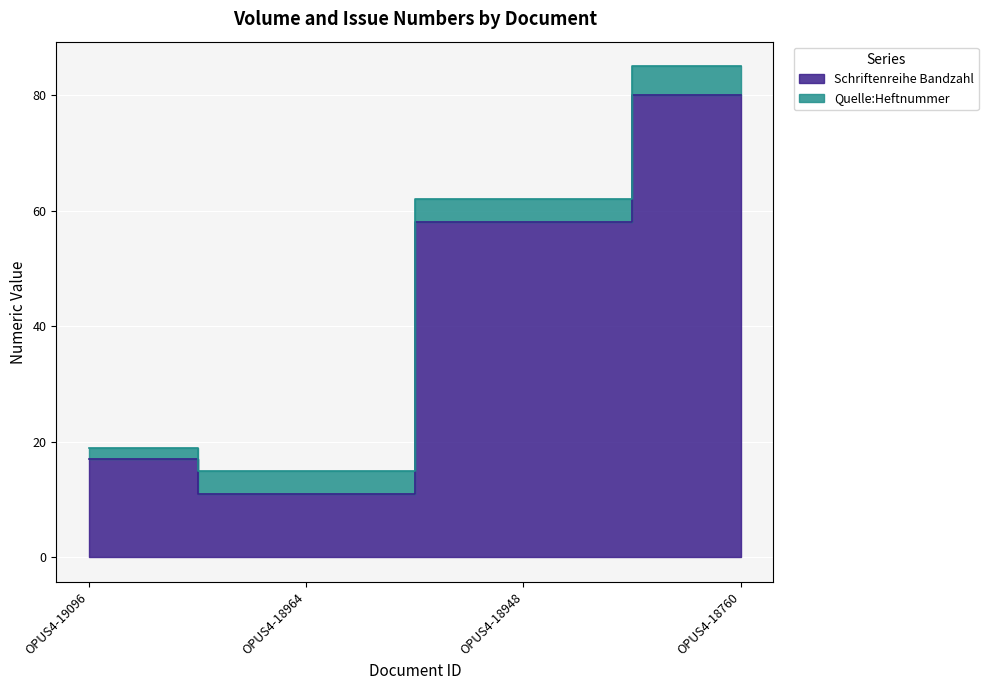

Reading left to right, what are all the values shown in this chart?

OPUS4-19096=17	OPUS4-18964=11	OPUS4-18948=58	OPUS4-18760=80